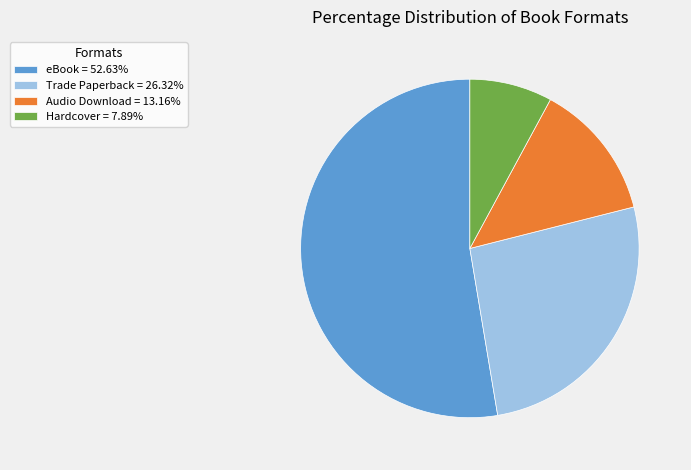

Do Audio Download and Hardcover together represent more than half of the pie?

No